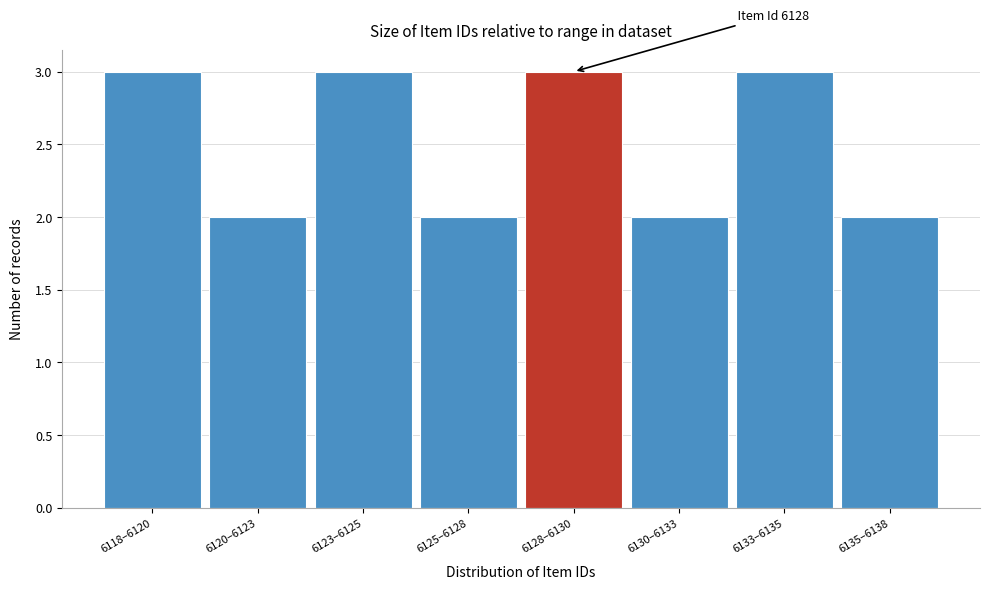

Reading left to right, what are all the values shown in this chart?

6118–6120=3	6120–6123=2	6123–6125=3	6125–6128=2	6128–6130=3	6130–6133=2	6133–6135=3	6135–6138=2